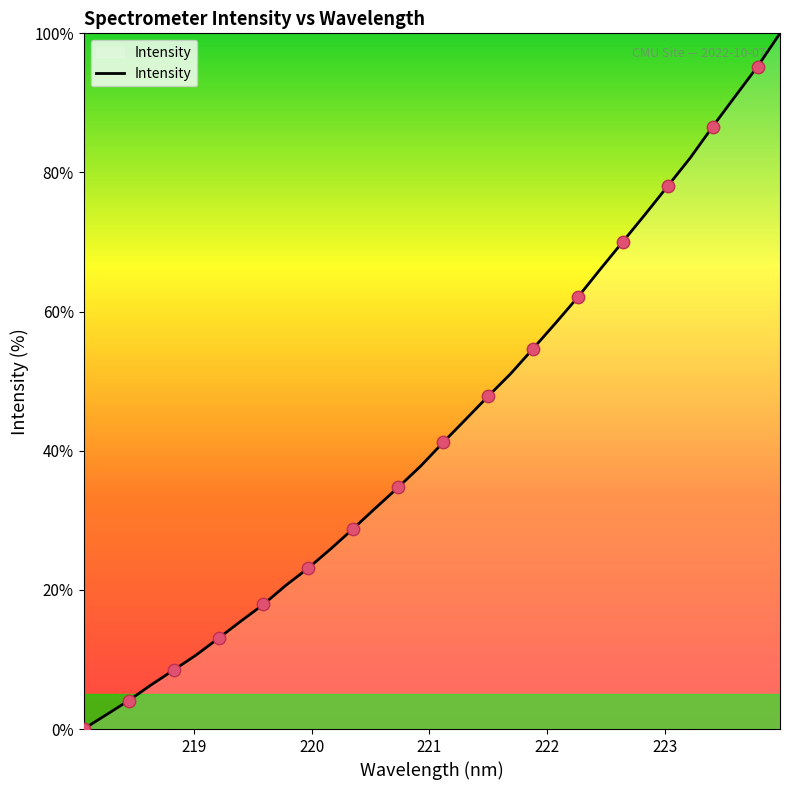

What is the difference between the maximum and minimum values?

100.0